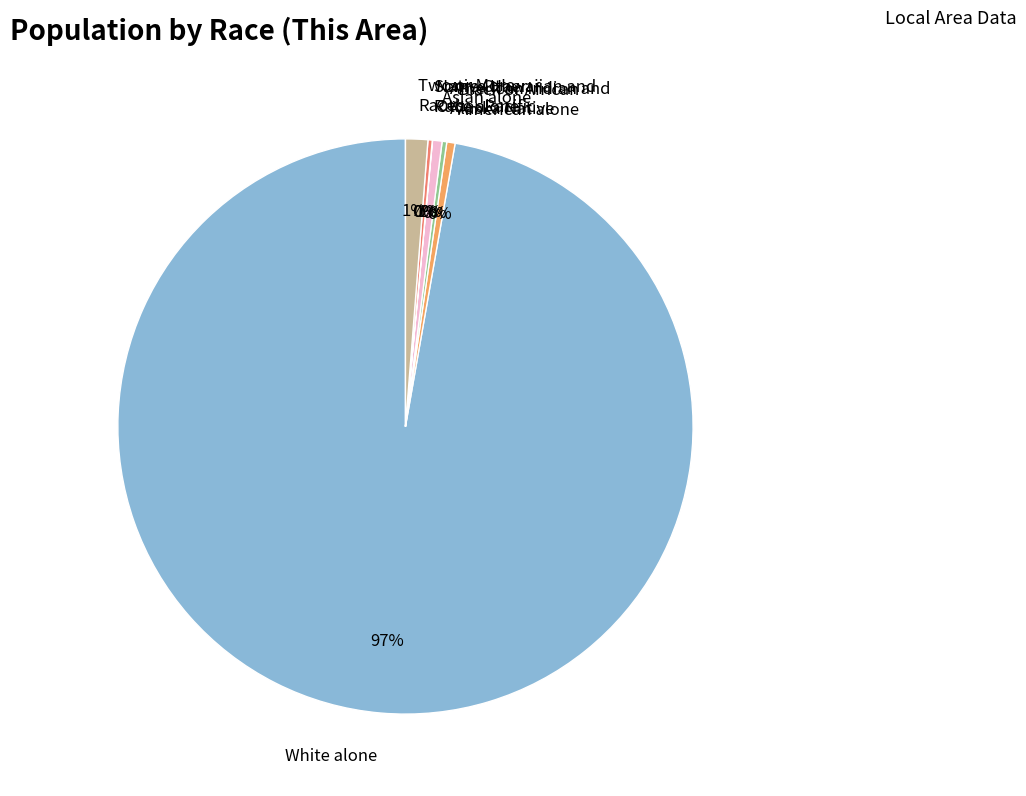

Which slice is the largest?

White alone